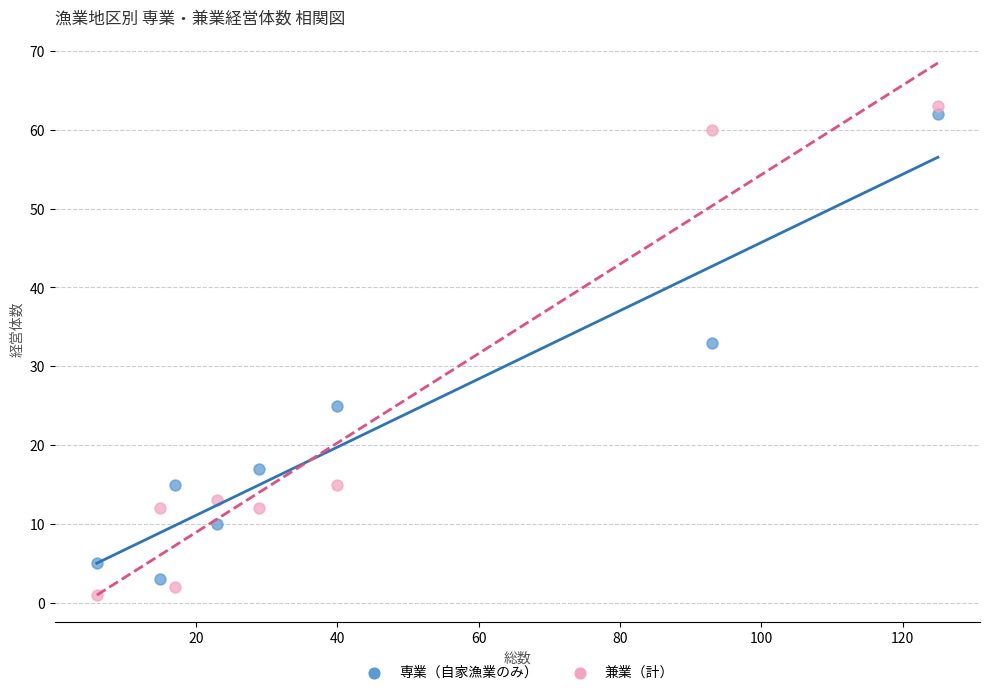

Which series contains the highest Y value?

兼業（計）